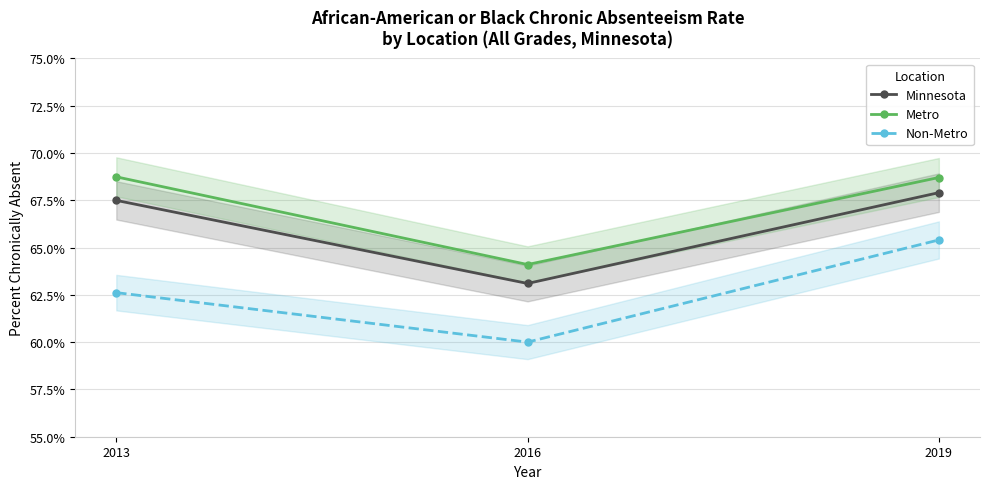

At which category is the sum across all series the highest?

2019